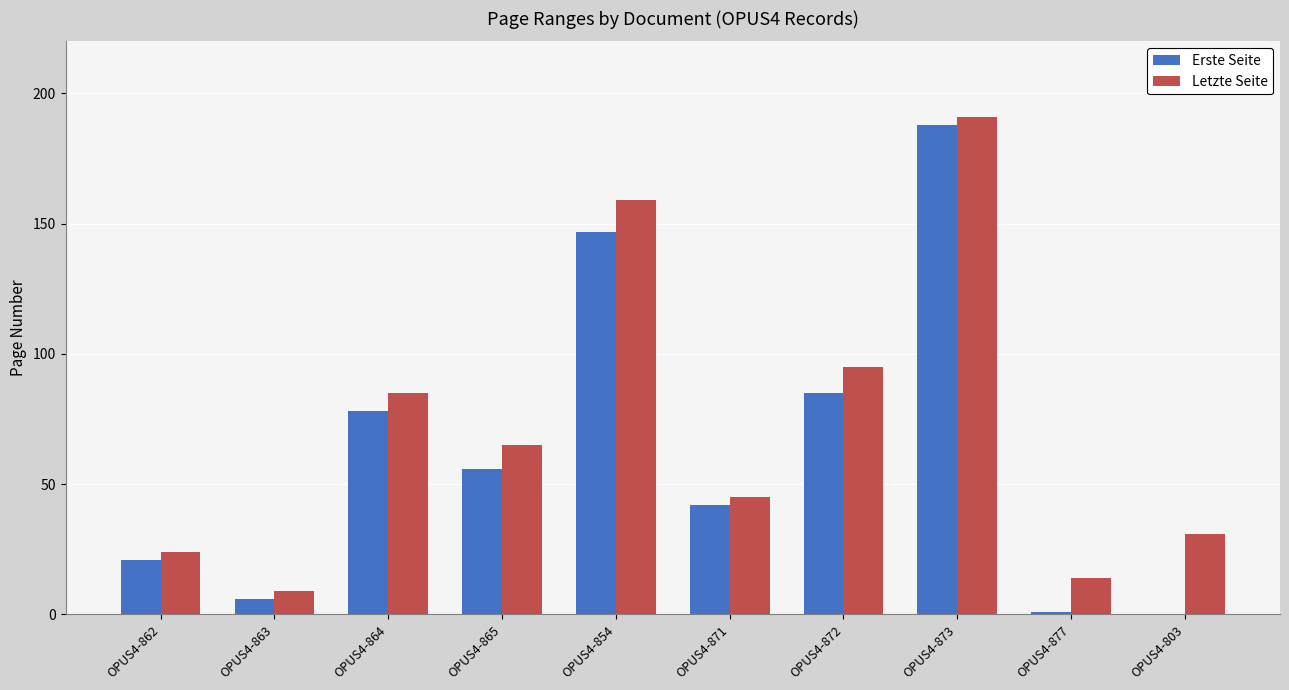

What are all the series names shown in the legend?

Erste Seite, Letzte Seite